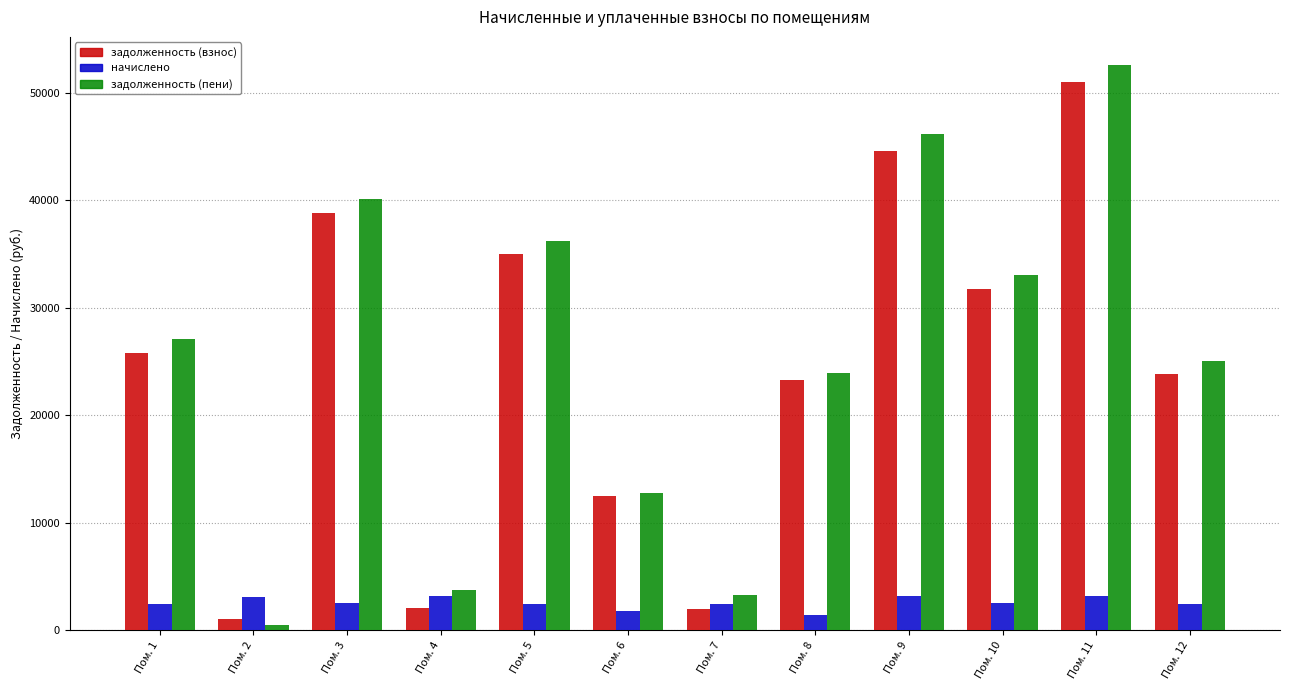

What is the sum of the начислено values at Пом. 1 and Пом. 5?

4887.9